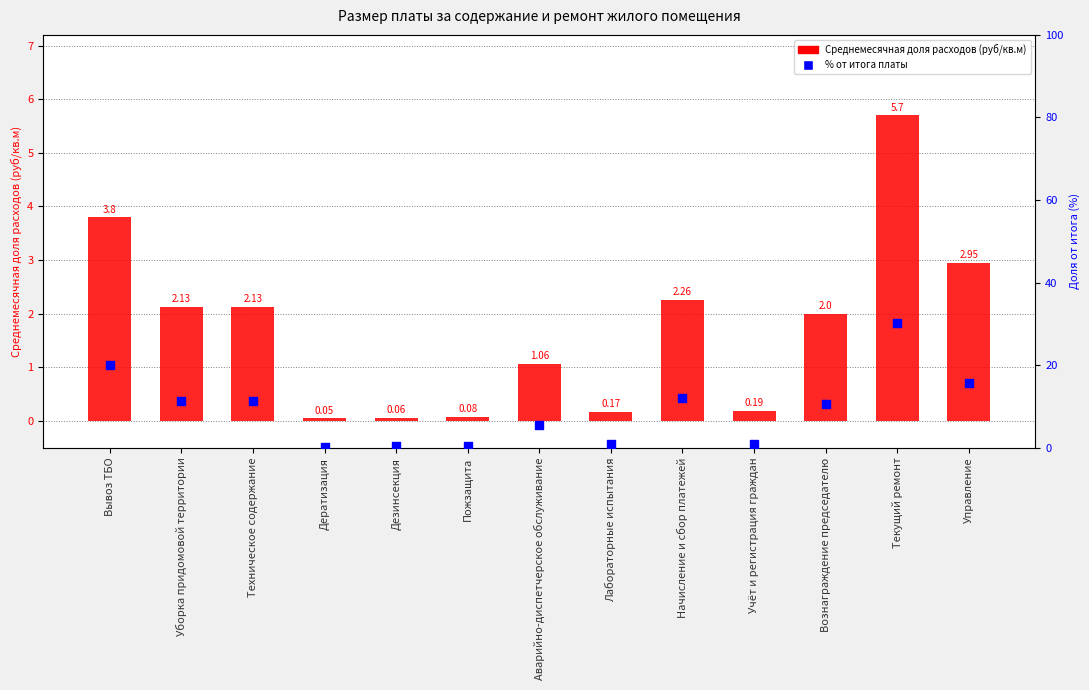

At how many categories does at least one series exceed 5?

8